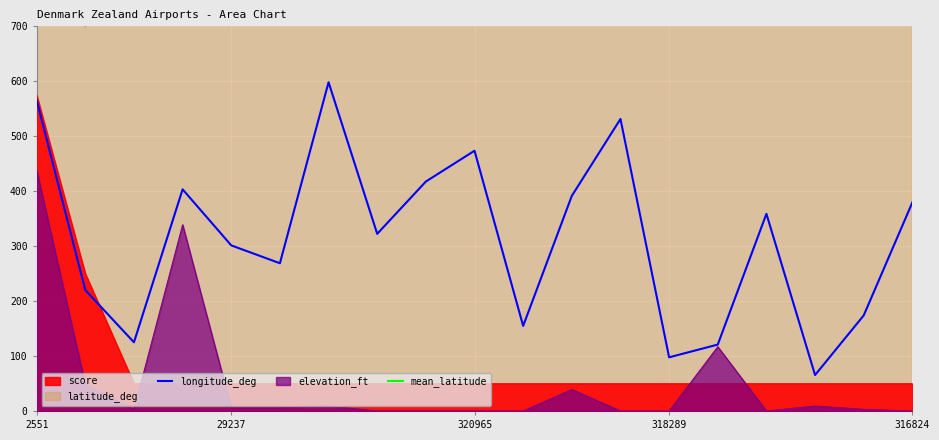

What is the maximum value shown in the chart?

1734.1